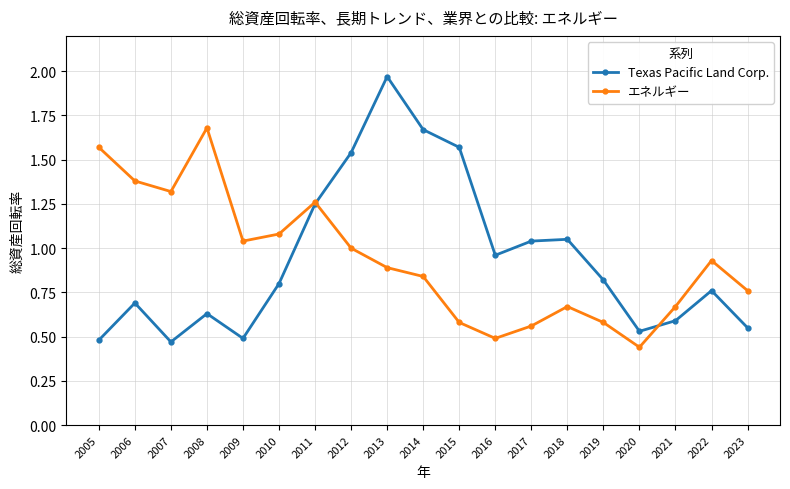

What is the total value across all series at 2013?

2.9